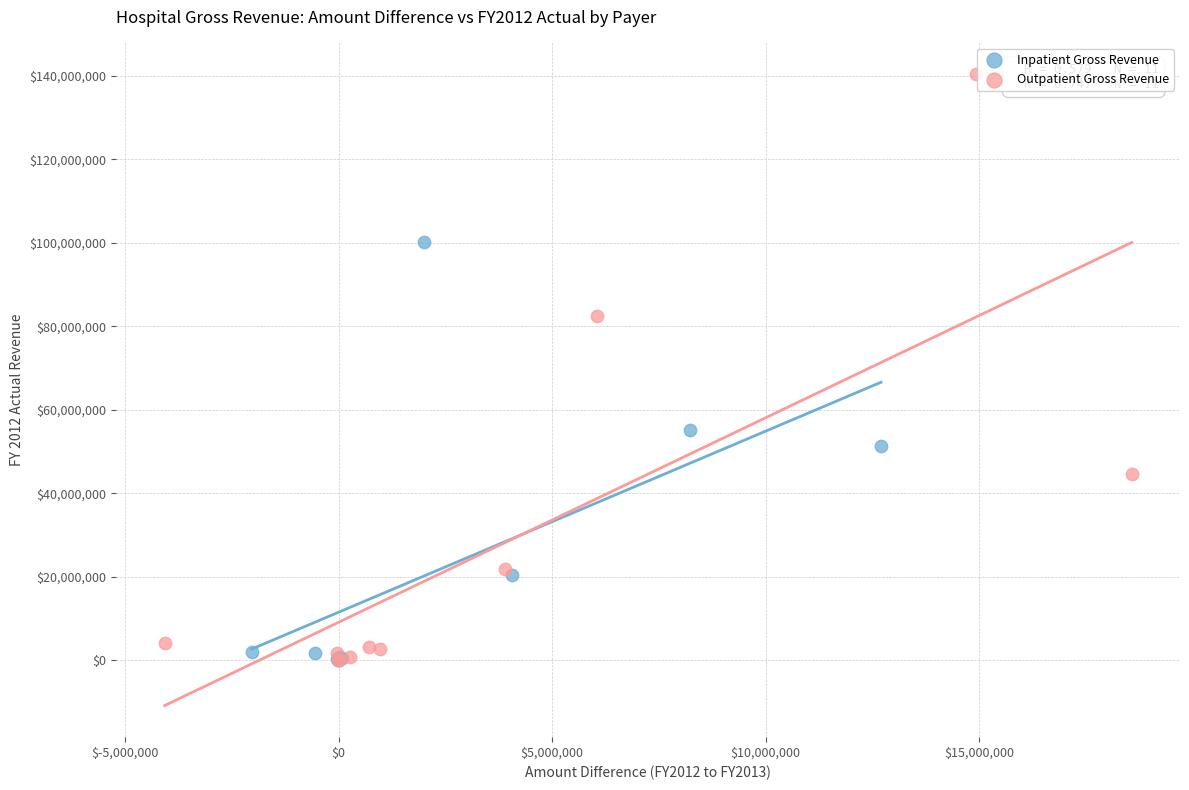

What are all the series names shown in the legend?

Inpatient Gross Revenue, Outpatient Gross Revenue